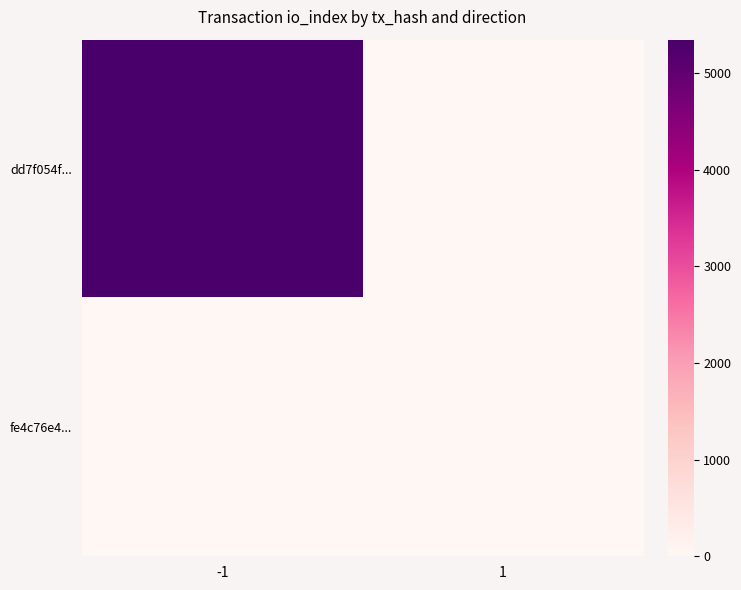

Reading right to left, transcribe all the data shown in this chart.

dd7f054f...: 1=0	-1=5346
fe4c76e4...: 1=1	-1=0